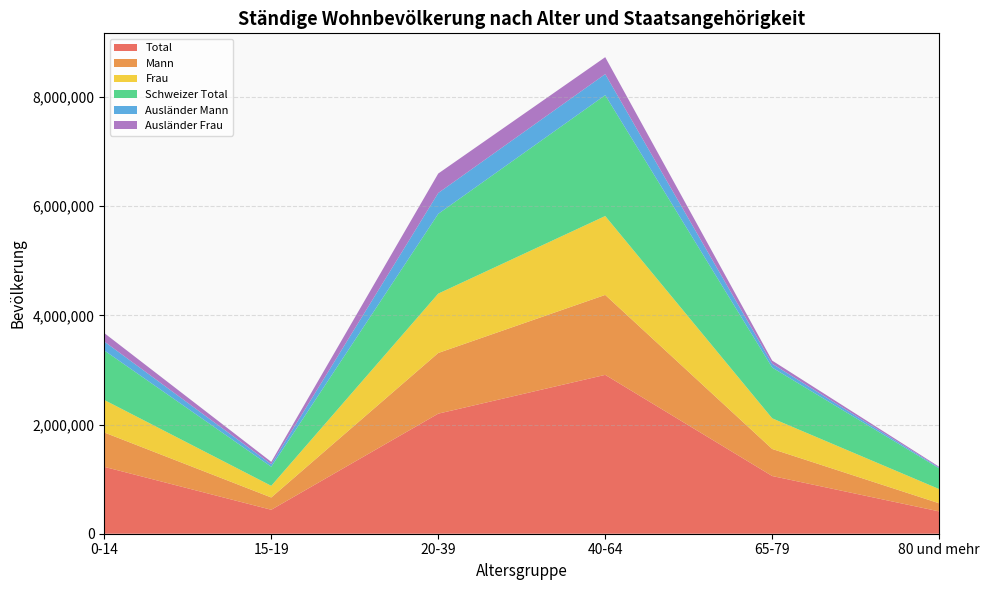

Reading left to right, transcribe all the data shown in this chart.

Total: 0-14=1224981	15-19=438771	20-39=2198925	40-64=2909424	65-79=1056864	80 und mehr=408701
Mann: 0-14=629315	15-19=224978	20-39=1111562	40-64=1464324	65-79=495252	80 und mehr=148449
Frau: 0-14=595666	15-19=213793	20-39=1087363	40-64=1445100	65-79=561612	80 und mehr=260252
Schweizer Total: 0-14=907148	15-19=349154	20-39=1460545	40-64=2213649	65-79=929627	80 und mehr=379084
Ausländer Mann: 0-14=163155	15-19=46653	20-39=381952	40-64=385580	65-79=69384	80 und mehr=13318
Ausländer Frau: 0-14=154678	15-19=42964	20-39=356428	40-64=310195	65-79=57853	80 und mehr=16299